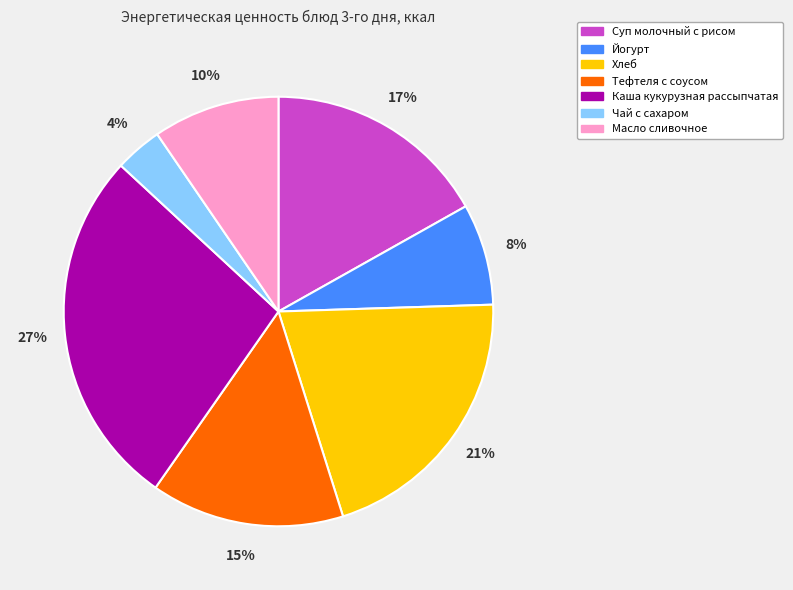

Between Йогурт and Хлеб, which is larger?

Хлеб